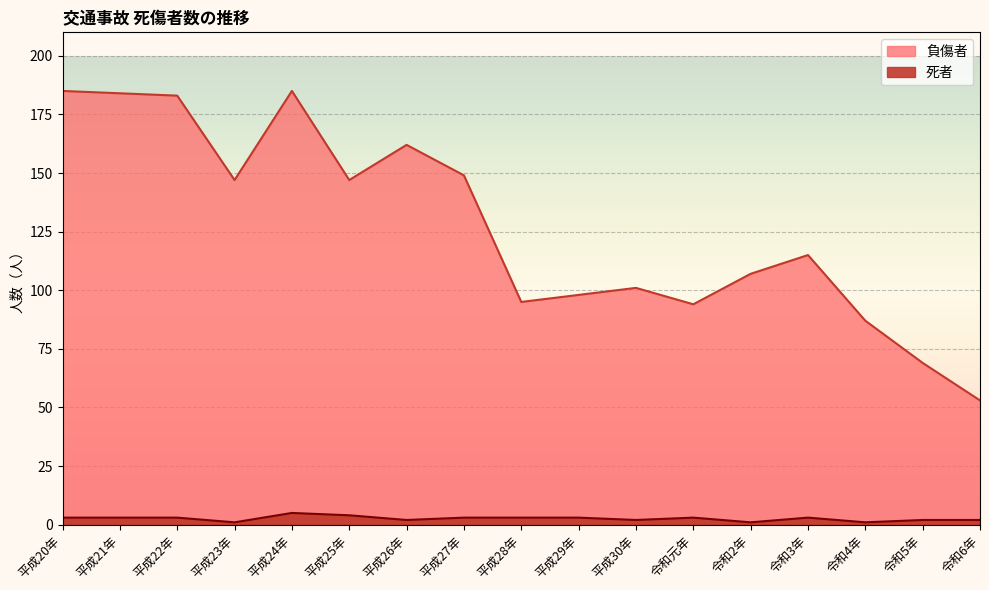

What position from the left is 令和6年?

17